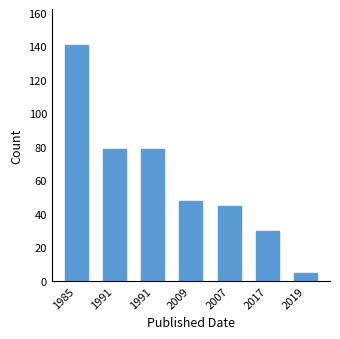

Where does the data first go above 48?

1985